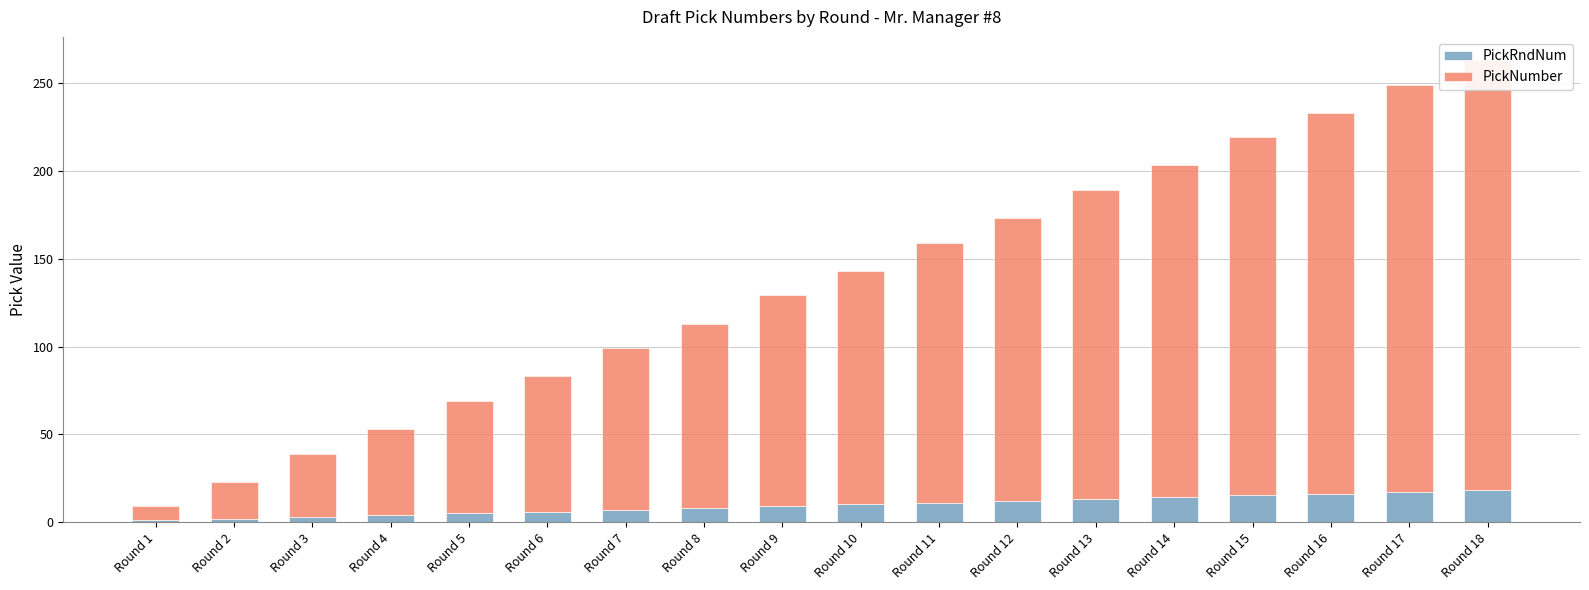

The value of PickNumber at Round 11 is 148.0. True or false?

True